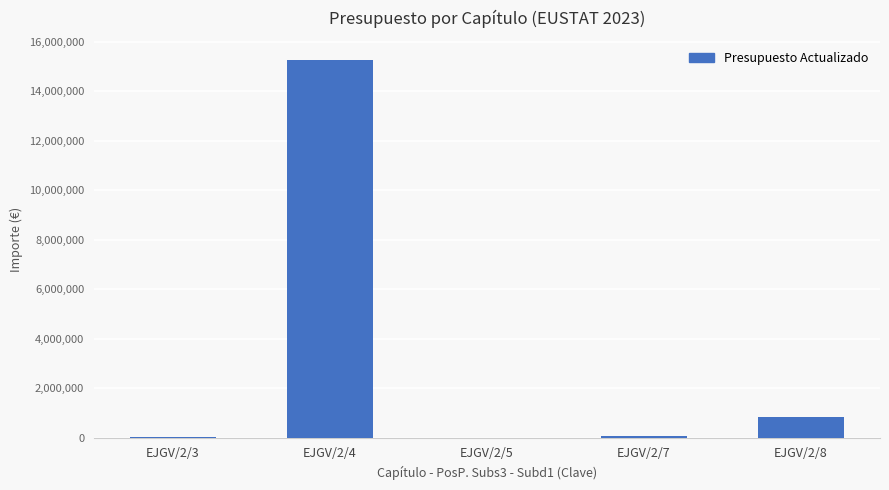

True or false: the data shows 24551490 at EJGV/2/4.

False